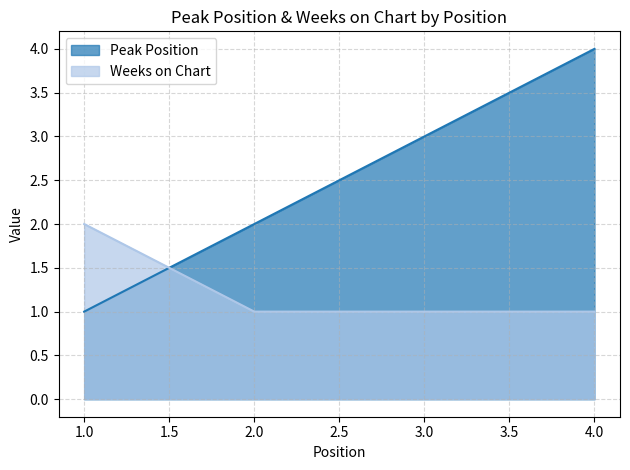

Which series has the largest total across all categories?

Peak Position